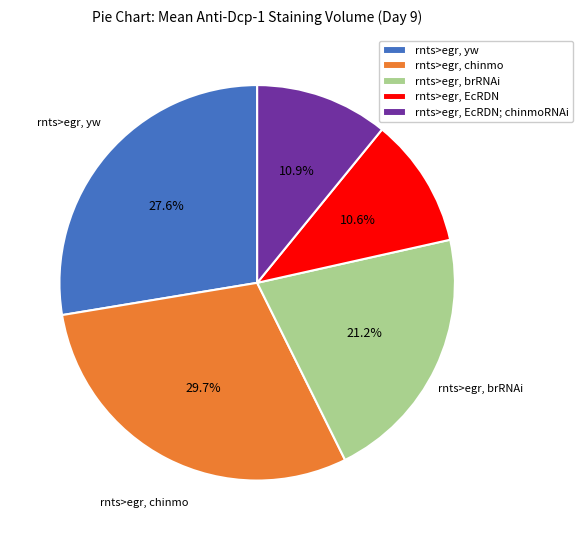

Which has a higher value, rnts>egr, chinmo or rnts>egr, EcRDN?

rnts>egr, chinmo